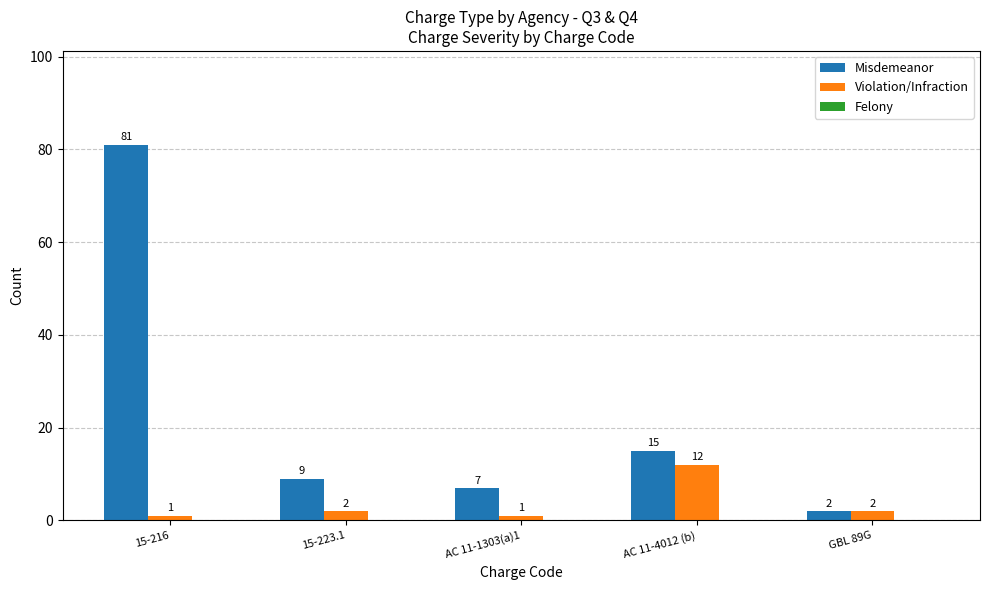

What value does the Violation/Infraction series have at 15-216?

1